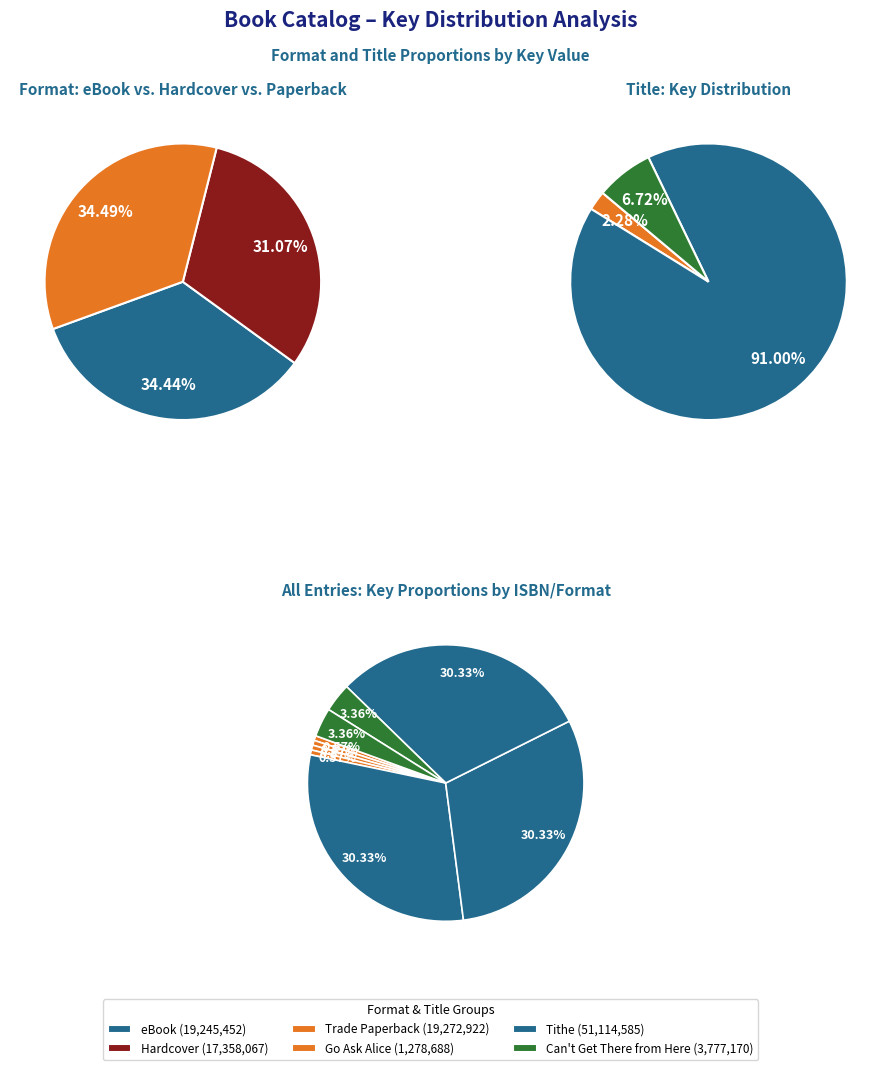

Which category has the smallest portion of the pie?

Go Ask Alice (eBook)